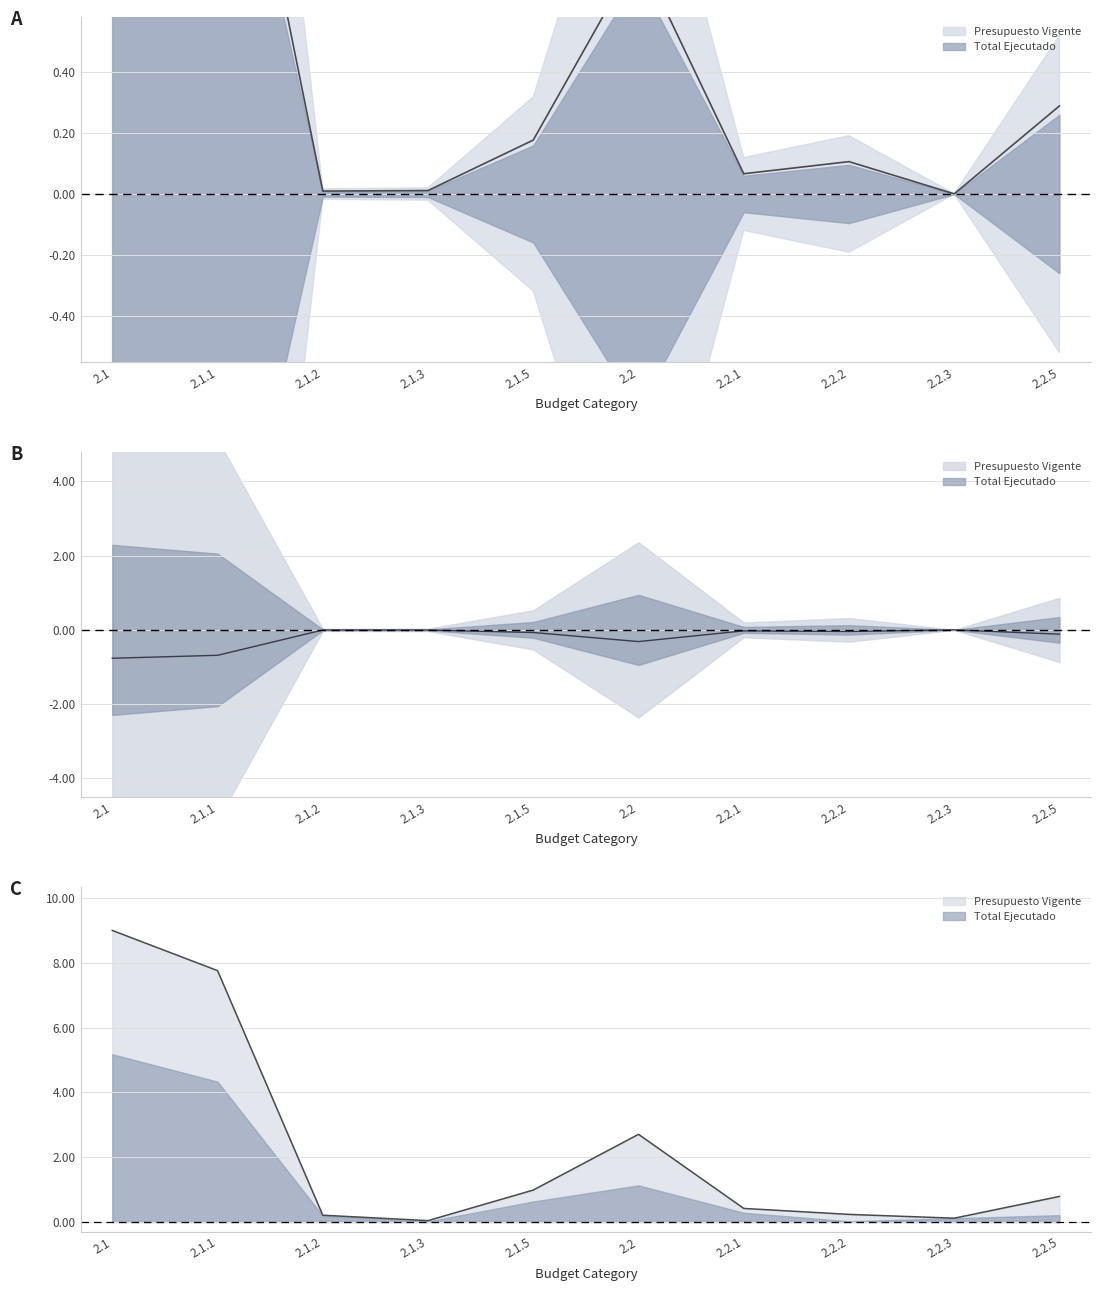

List the series in order of their overall mean, lowest first.

Total Ejecutado, Presupuesto Vigente